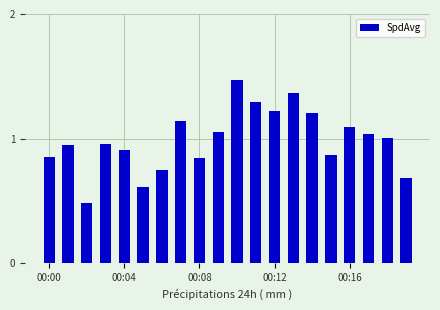

What is the smallest value displayed?

0.5